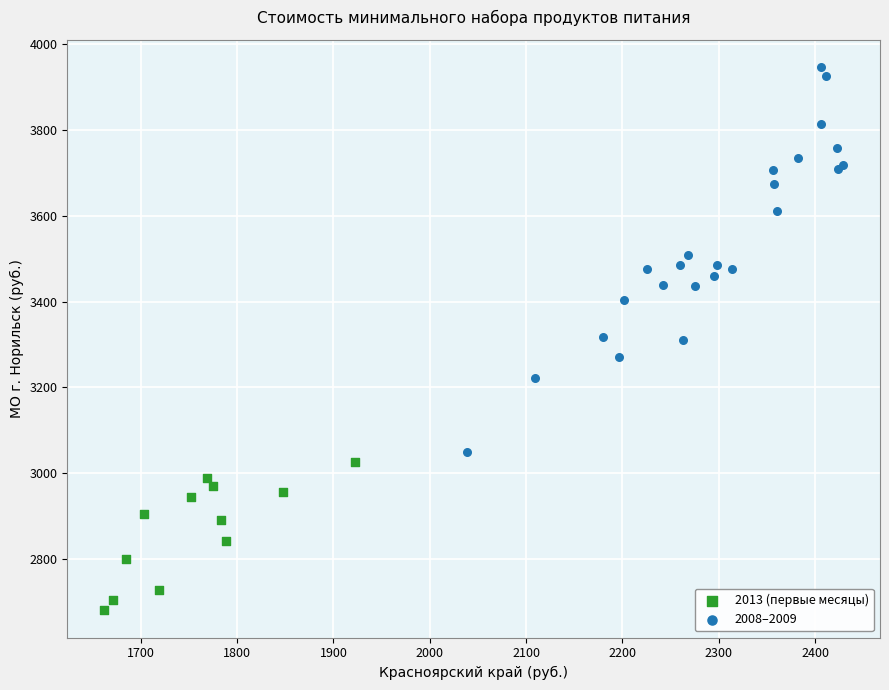

Which series reaches the maximum Y coordinate?

2008–2009